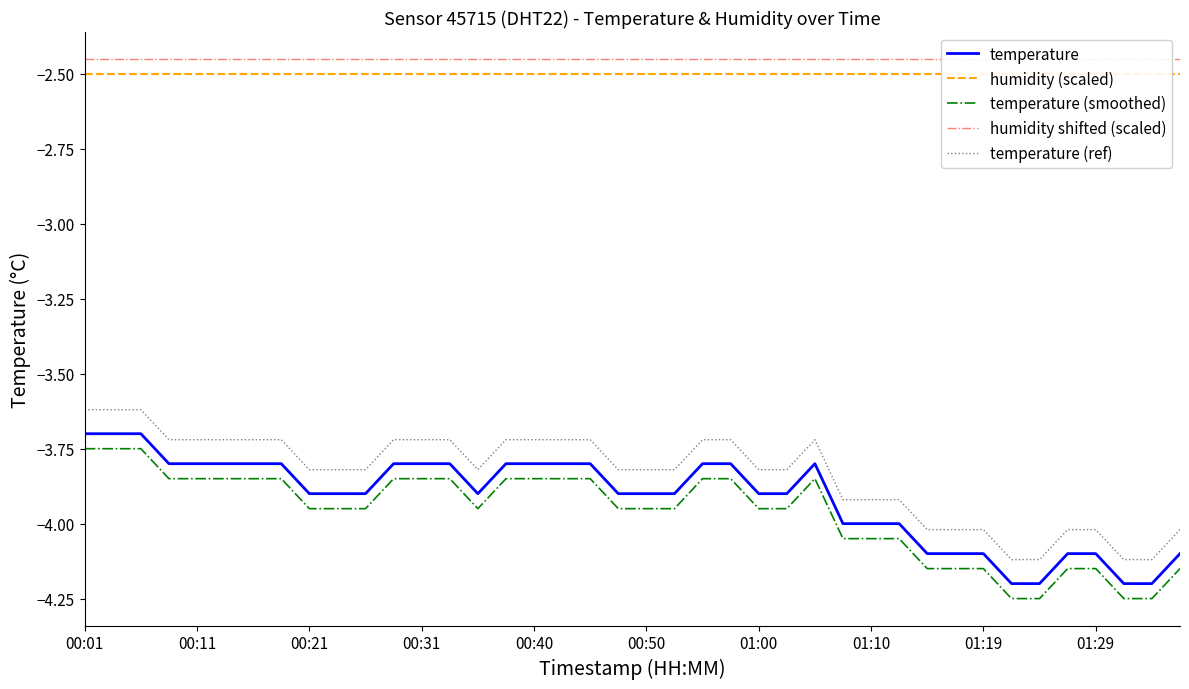

What are all the series names shown in the legend?

temperature, humidity (scaled), temperature (smoothed), humidity shifted (scaled), temperature (ref)